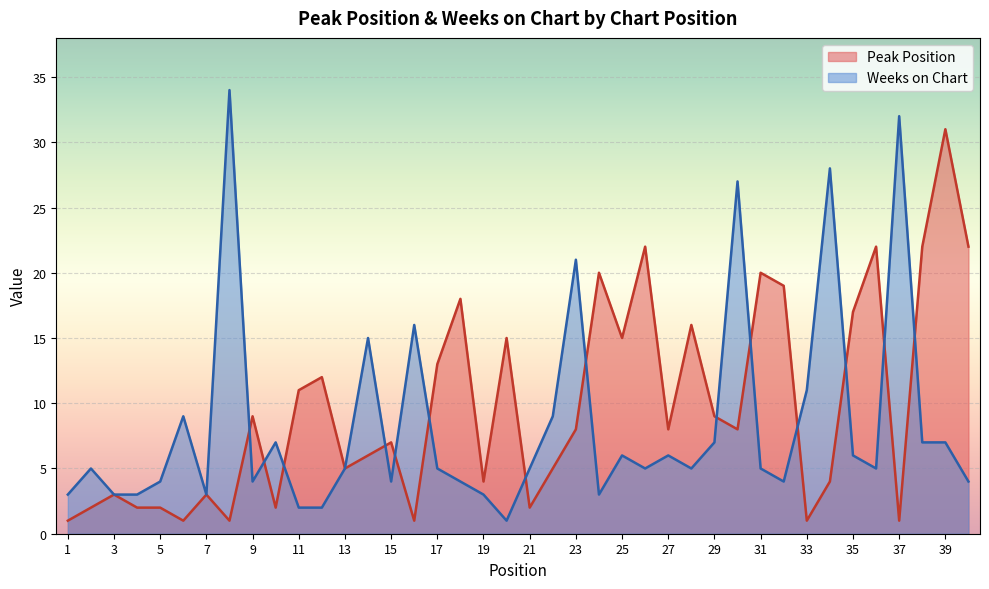

Which series has the widest spread of values?

Weeks on Chart